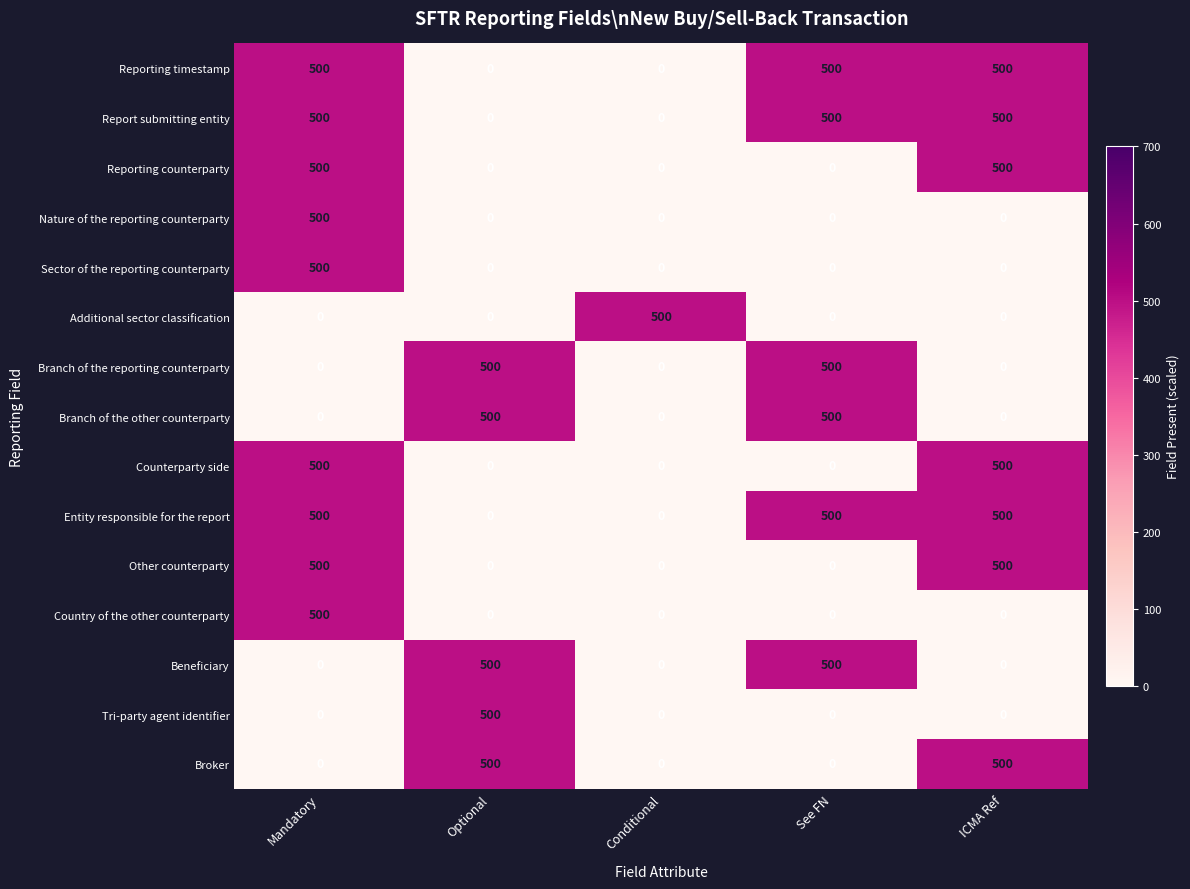

How many values in the Entity responsible for the report series are below 500?

2